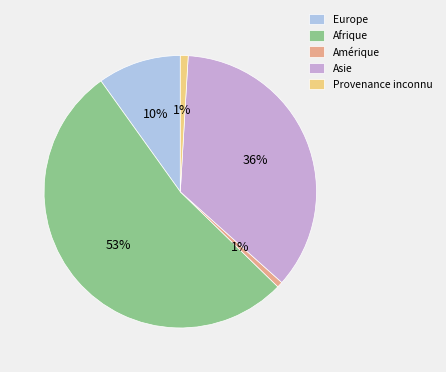

To the nearest percent, what portion does Europe represent?

10%